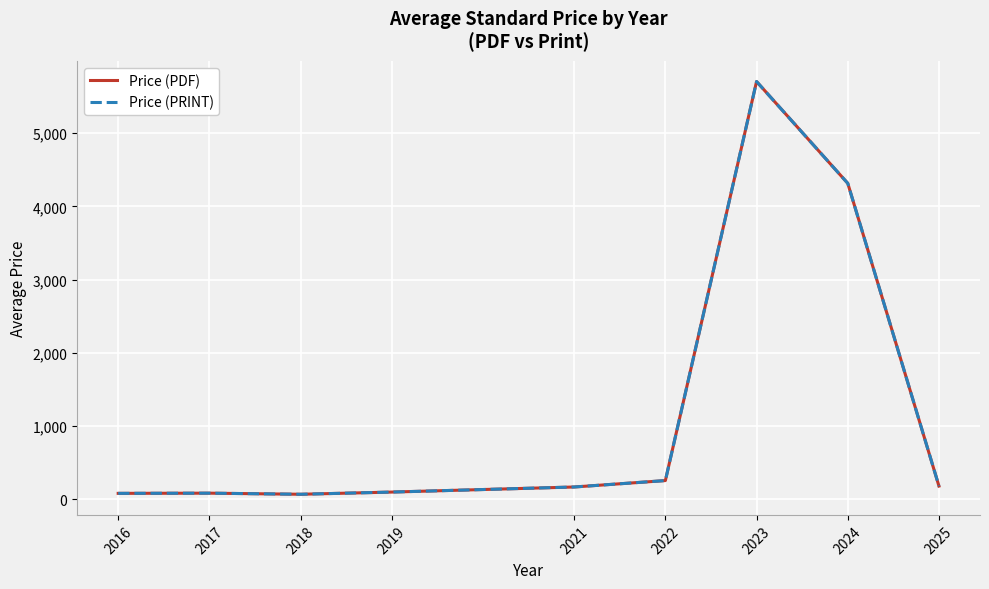

True or false: Price (PRINT) and Price (PDF) cross at least once.

False